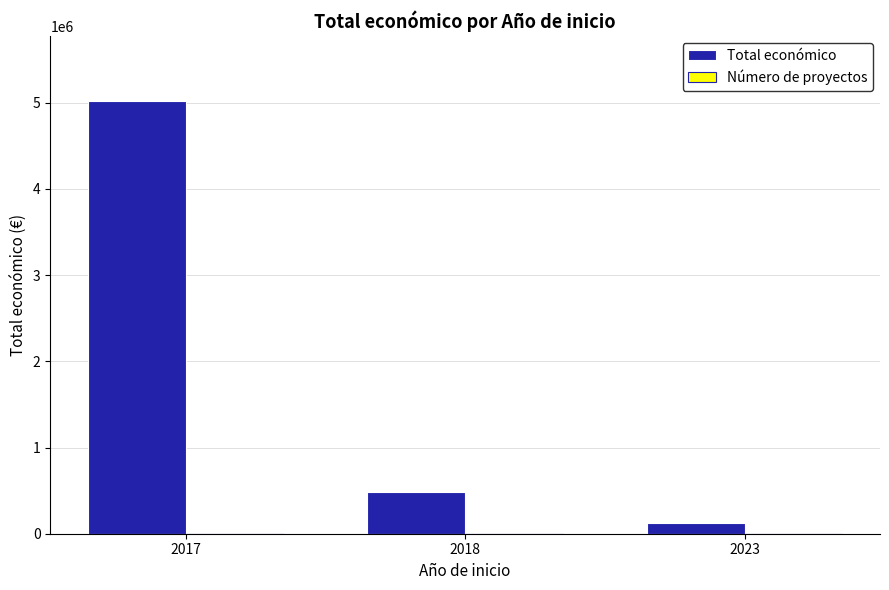

What is the sum of all Total económico values?

5620304